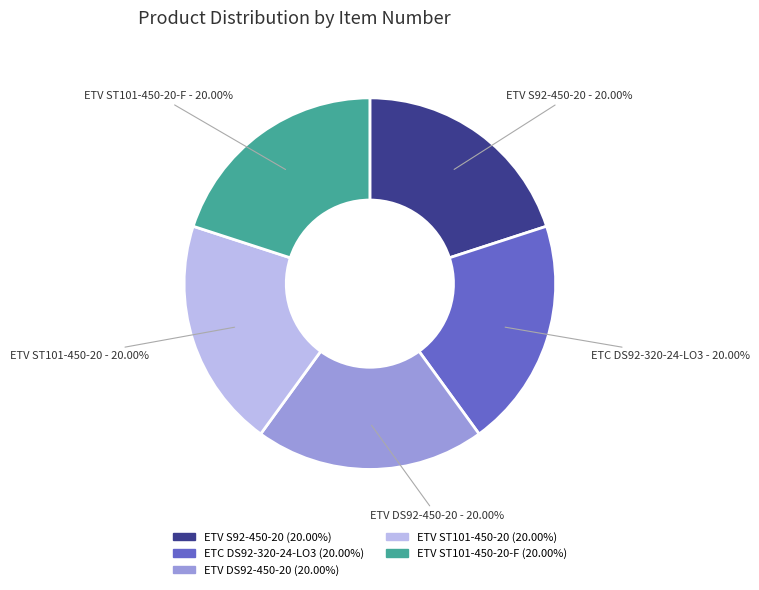

What is the ratio of the value at ETV DS92-450-20 to the value at ETC DS92-320-24-LO3?

1.0